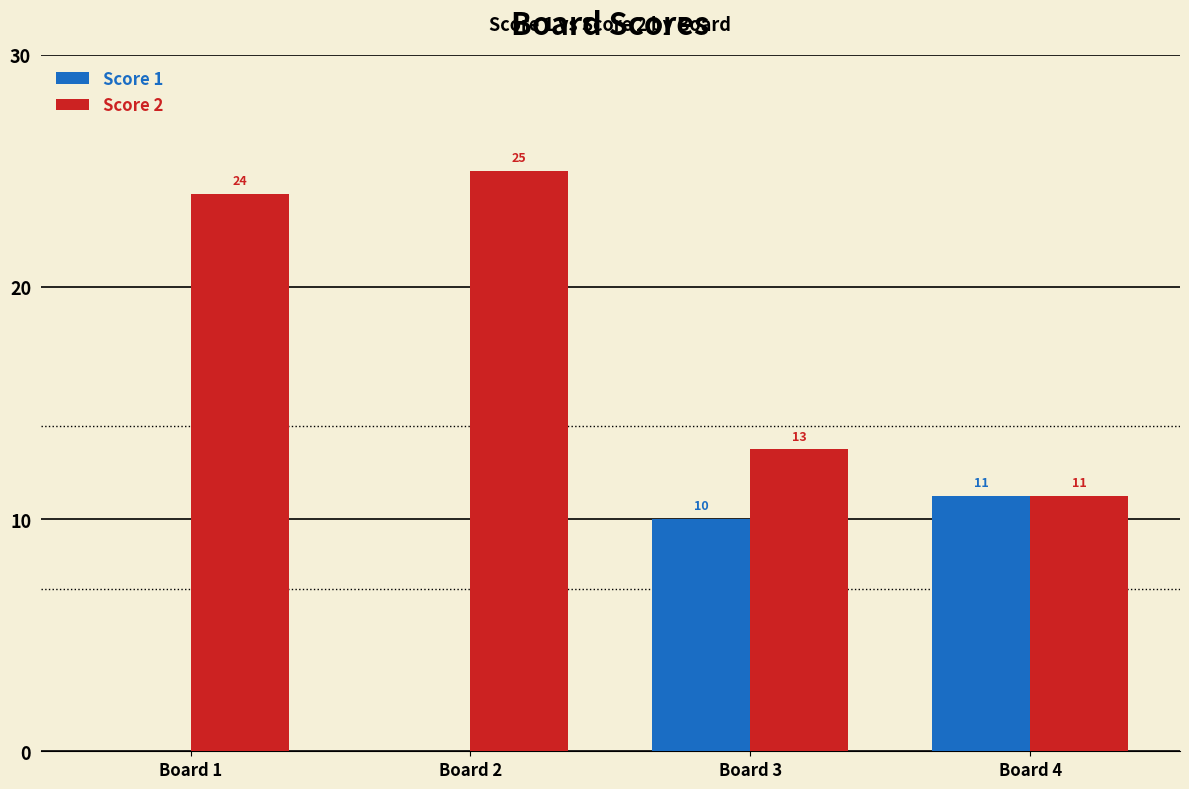

At which category is the sum across all series the highest?

Board 2